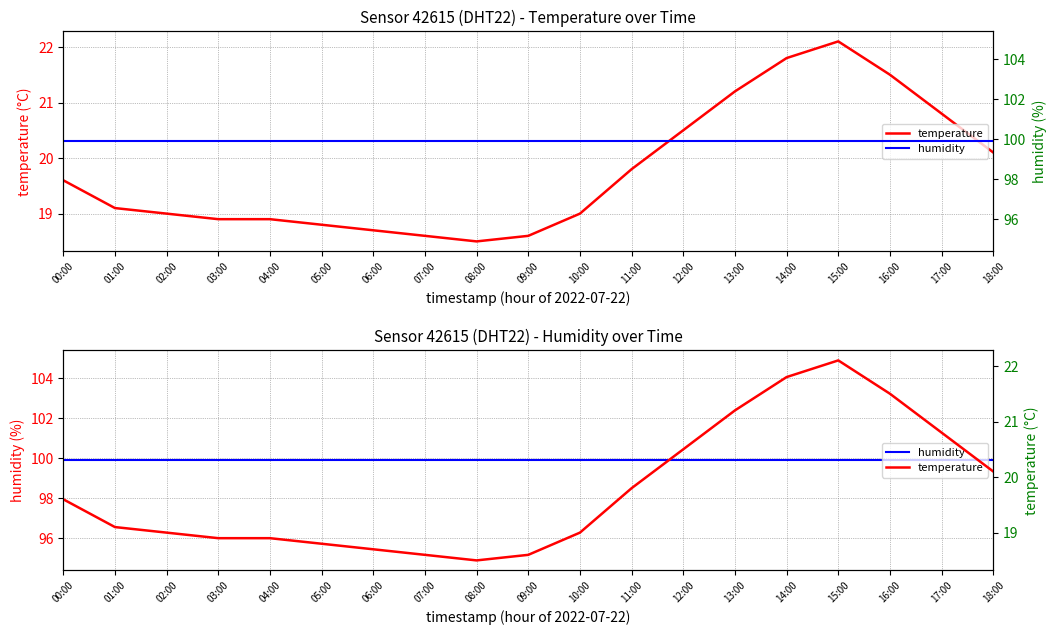

Reading left to right, what are all the values shown in this chart?

temperature: 19.6	19.1	19.0	18.9	18.9	18.8	18.7	18.6	18.5	18.6	19.0	19.8	20.5	21.2	21.8	22.1	21.5	20.8	20.1
humidity: 99.9	99.9	99.9	99.9	99.9	99.9	99.9	99.9	99.9	99.9	99.9	99.9	99.9	99.9	99.9	99.9	99.9	99.9	99.9